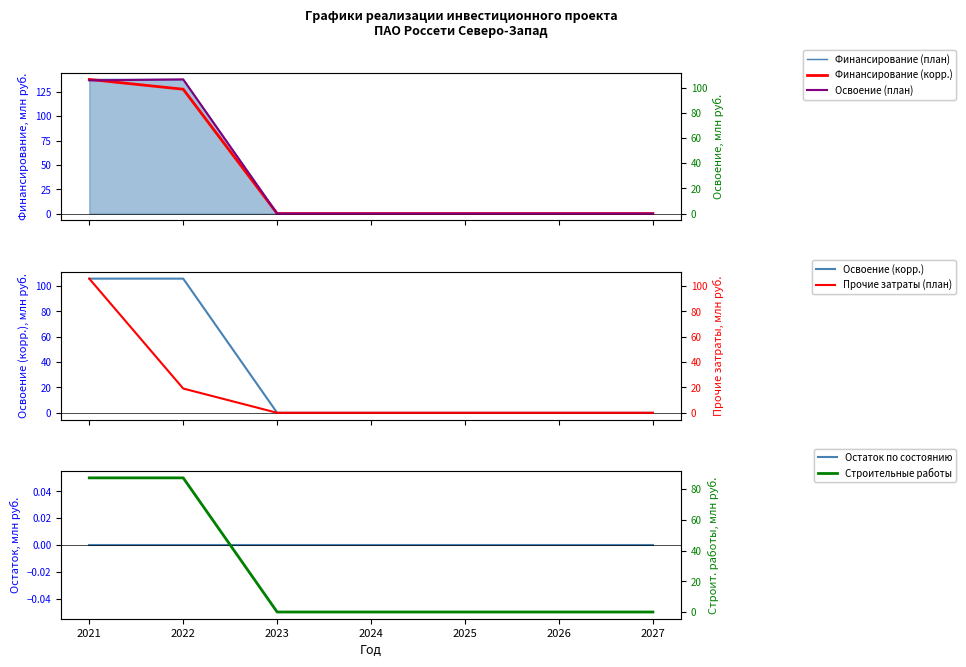

Read the Освоение (корректировка) value at 2021.

87.3